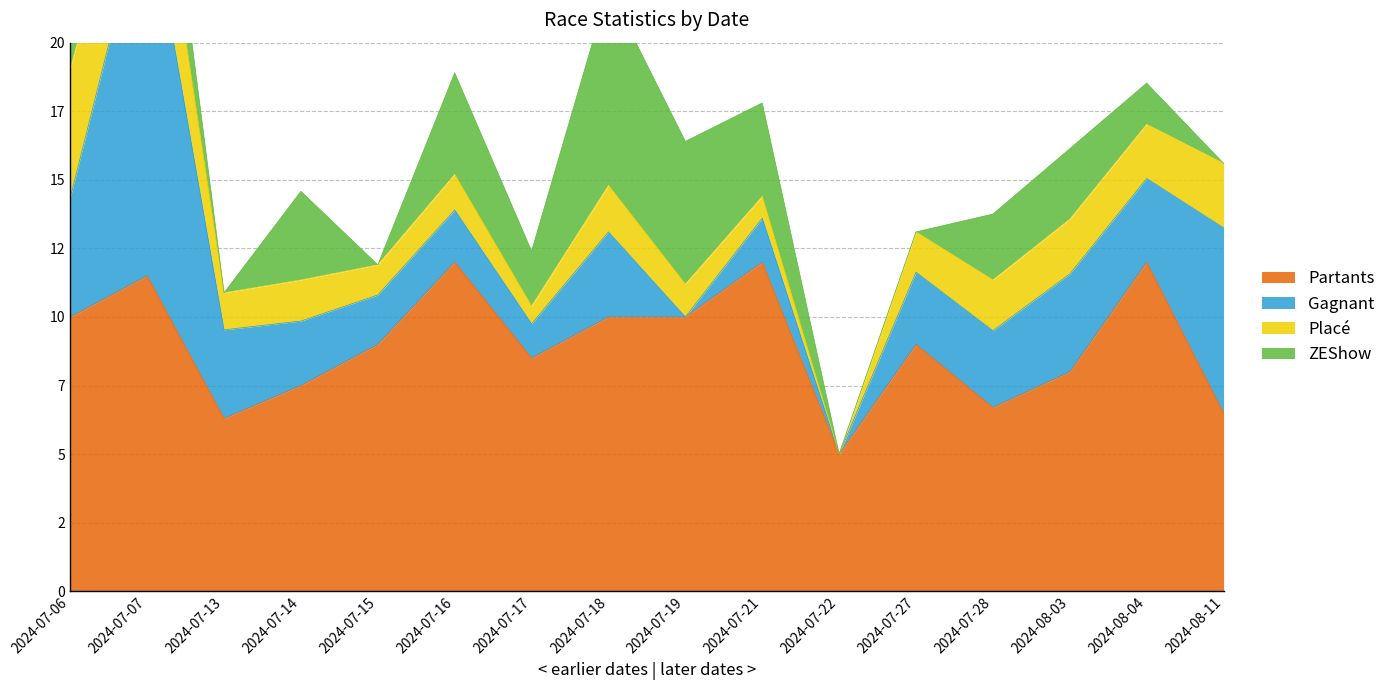

True or false: Partants and ZEShow intersect in this chart.

False